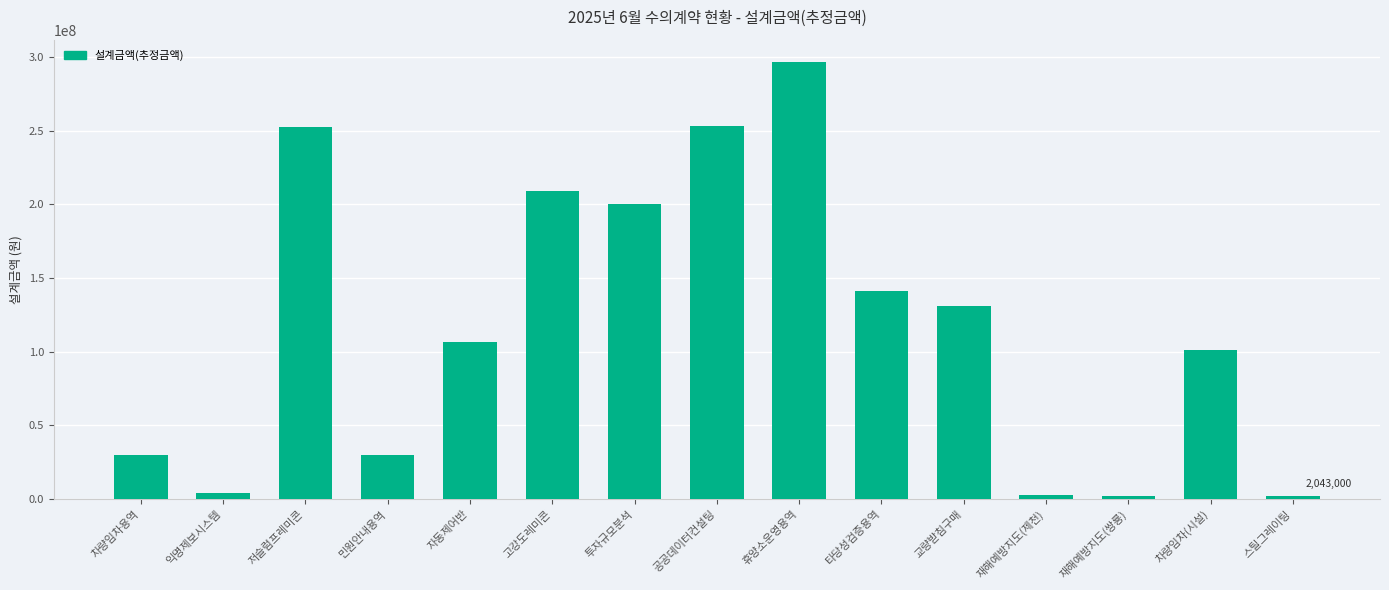

What is the label of the 9th bar from the left?

휴양소운영용역